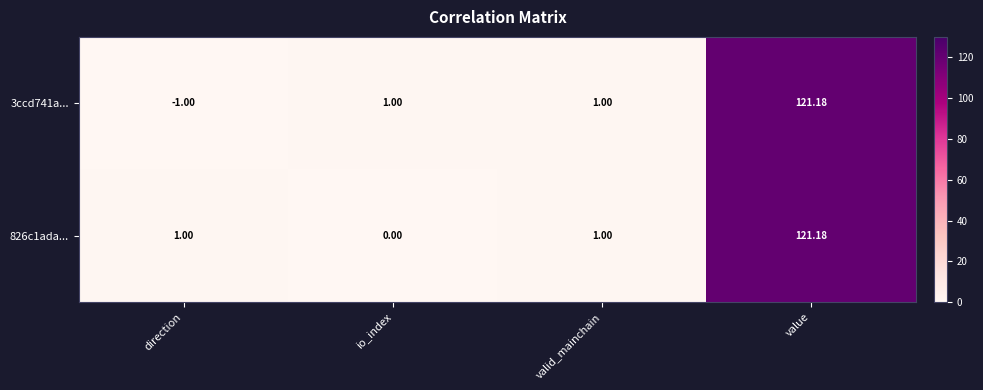

Is the value of 826c1ada... at direction greater than the value of 3ccd741a... at value?

No